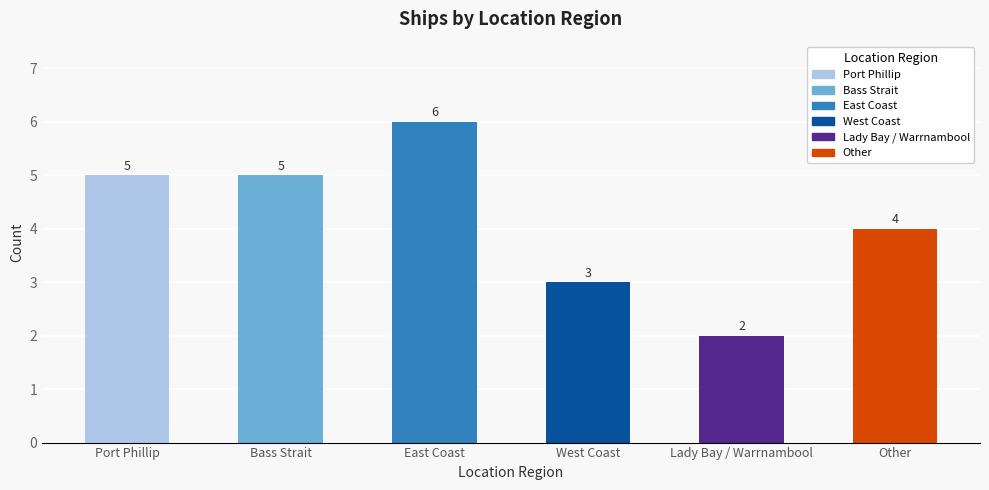

What is the label of the 2nd bar from the left?

Bass Strait